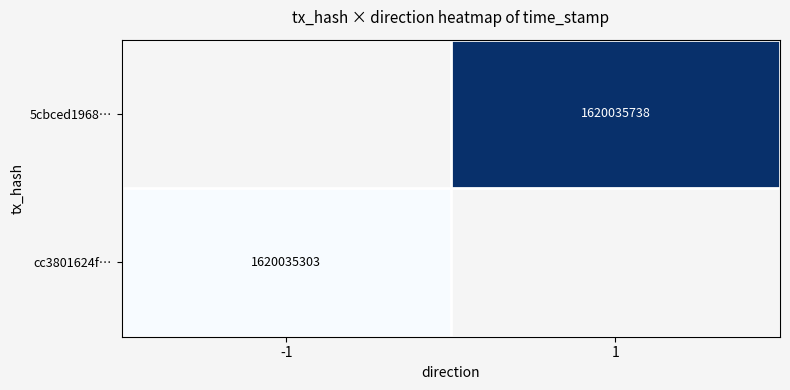

Count the number of categories in the chart.

2